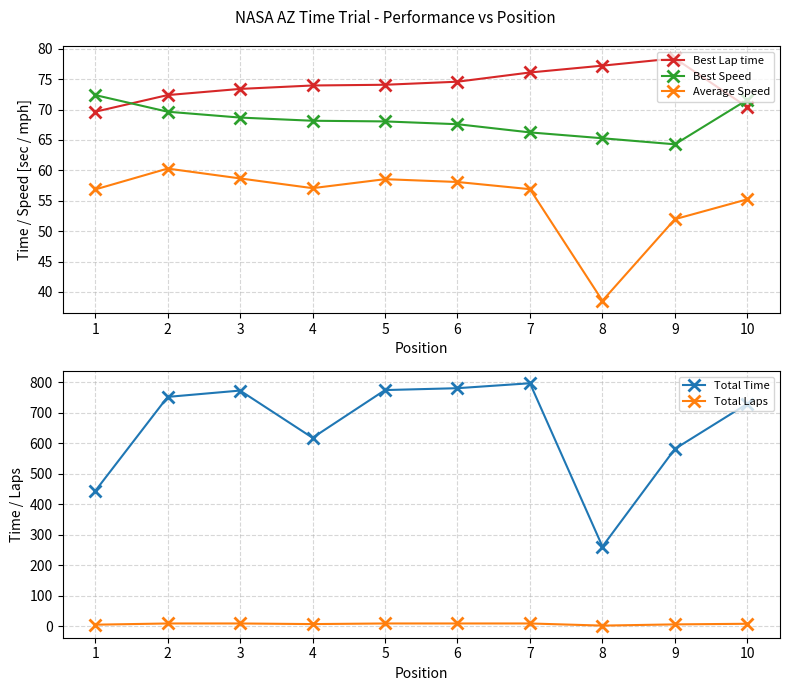

True or false: Best Speed and Total Laps cross at least once.

False